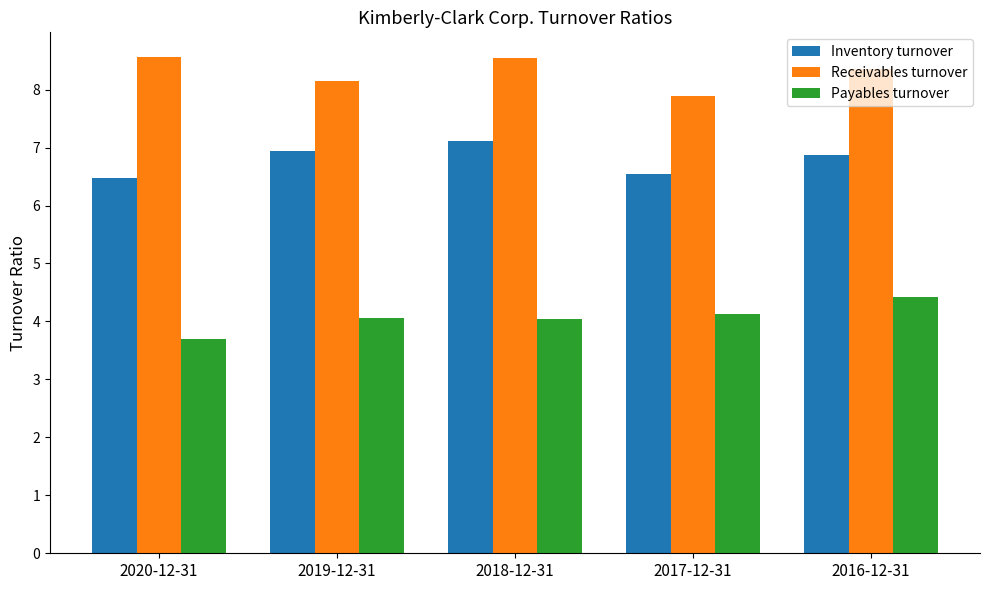

The value of Inventory turnover at 2017-12-31 is 10.2. True or false?

False